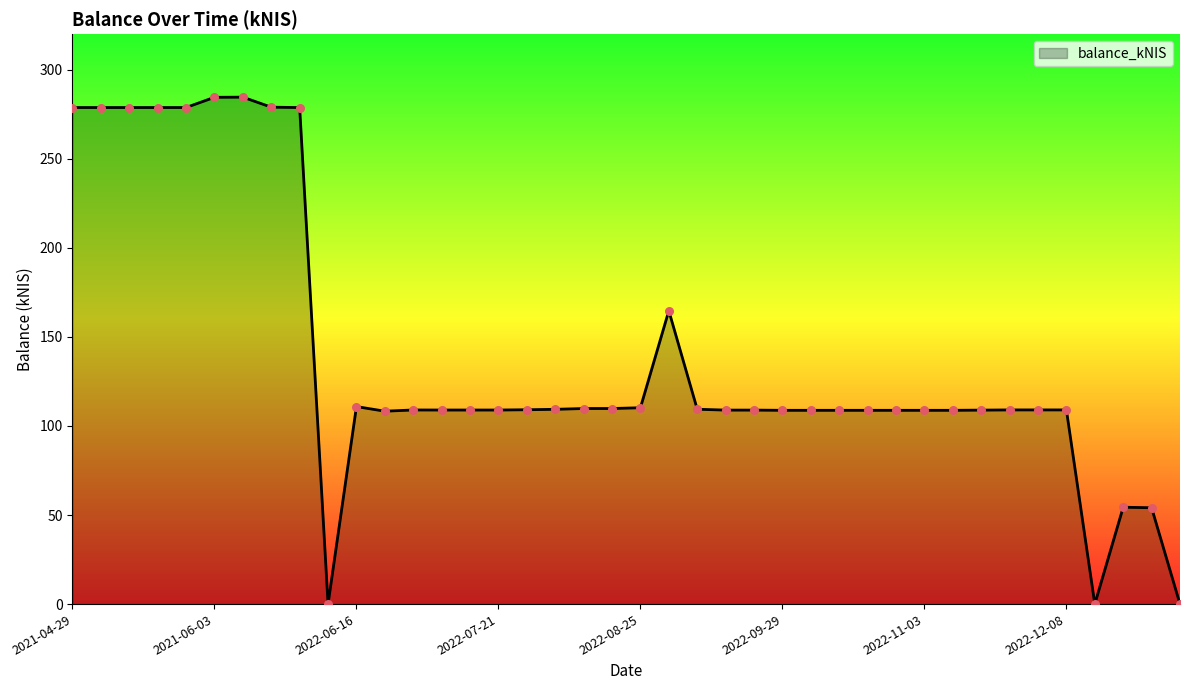

What is the greatest value displayed?

284.6